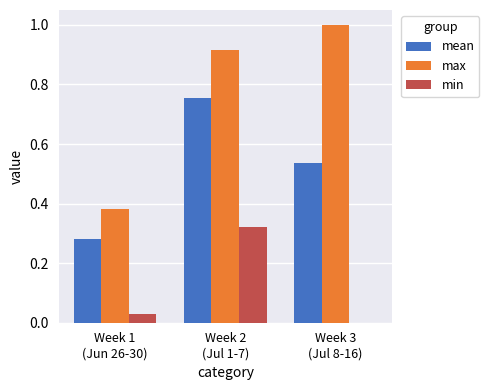

Does the chart contain stacked bars?

No